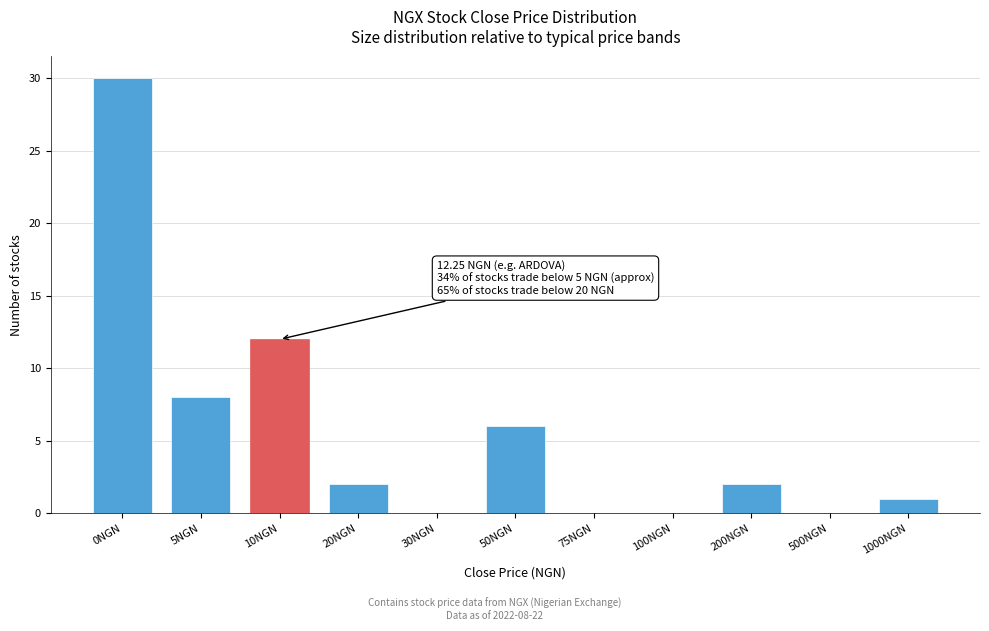

Reading left to right, extract all data points from this chart.

0NGN=30	5NGN=8	10NGN=12	20NGN=2	30NGN=0	50NGN=6	75NGN=0	100NGN=0	200NGN=2	500NGN=0	1000NGN=1